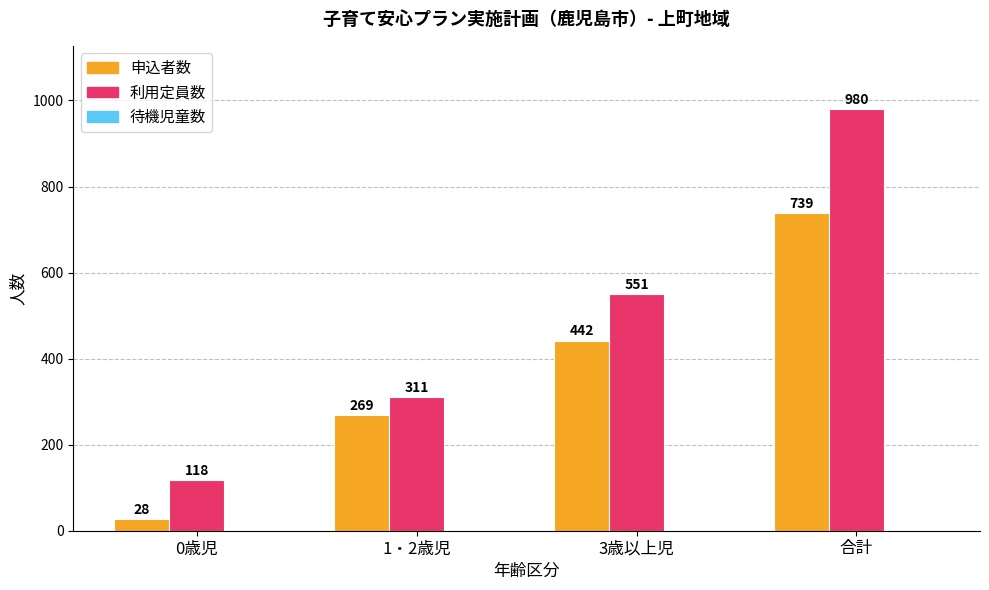

Are the bars horizontal?

No